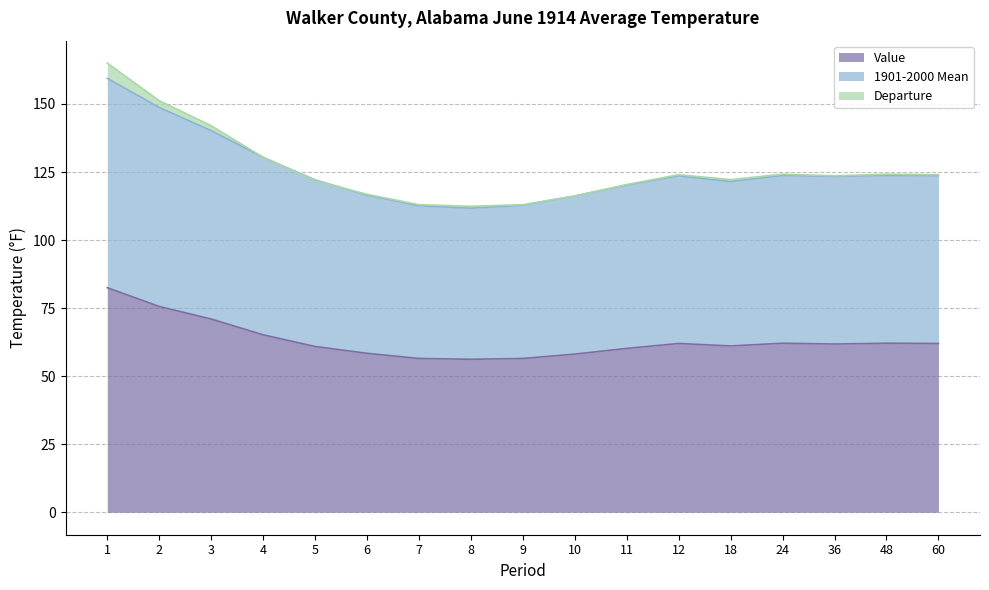

What is the sum of the Value values at 7 and 18?

117.6